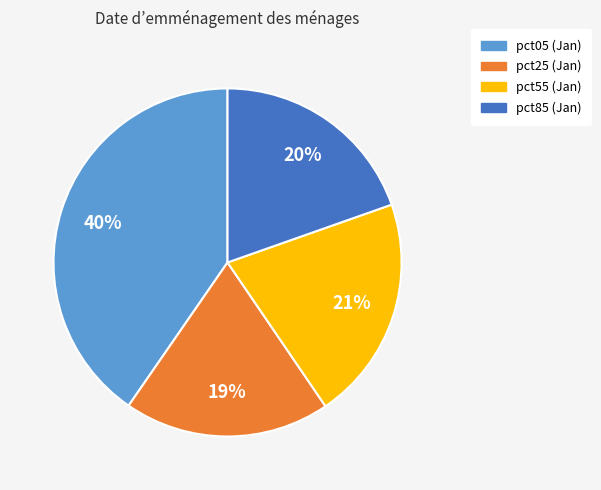

Between pct55 and pct25, which is larger?

pct55